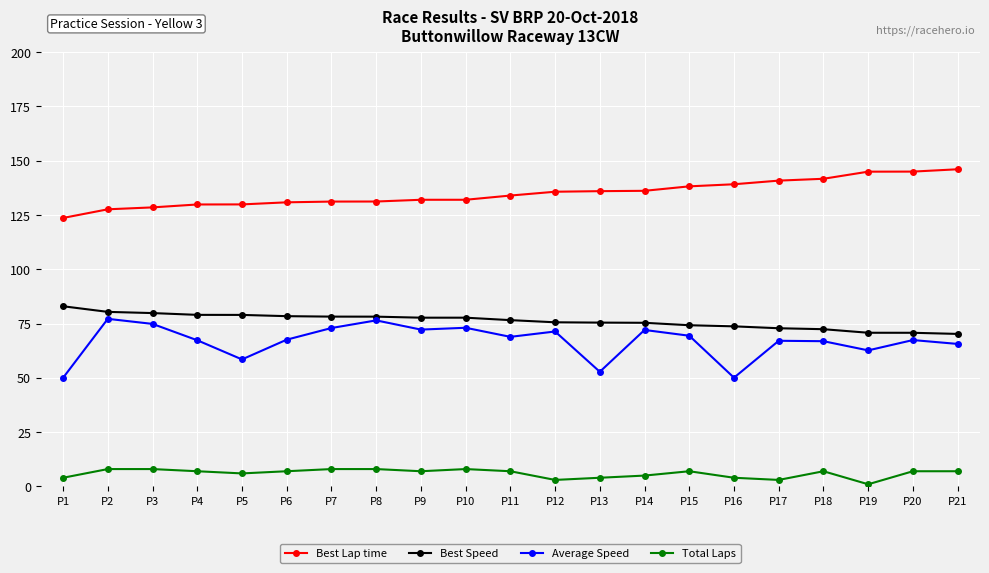

What is the minimum value for Best Speed?

70.2